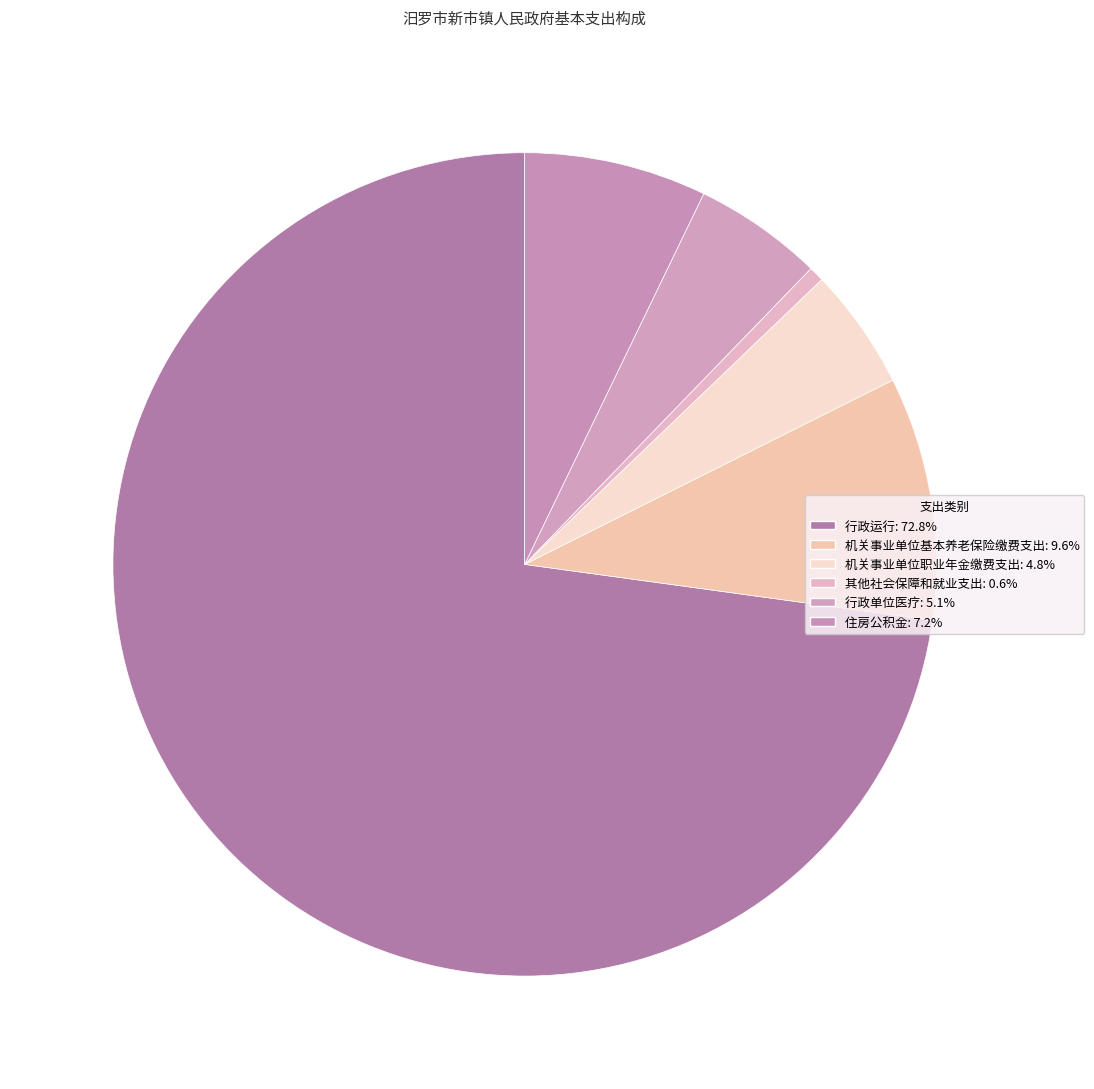

How many slices are in this pie chart?

6